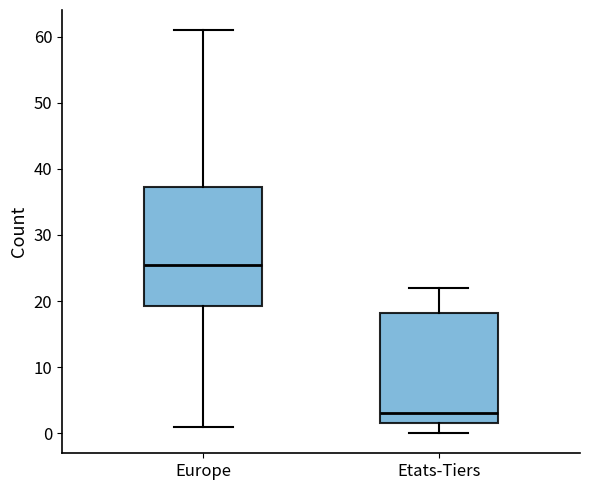

Which box is the tallest, from its lower edge to its upper edge?

Europe